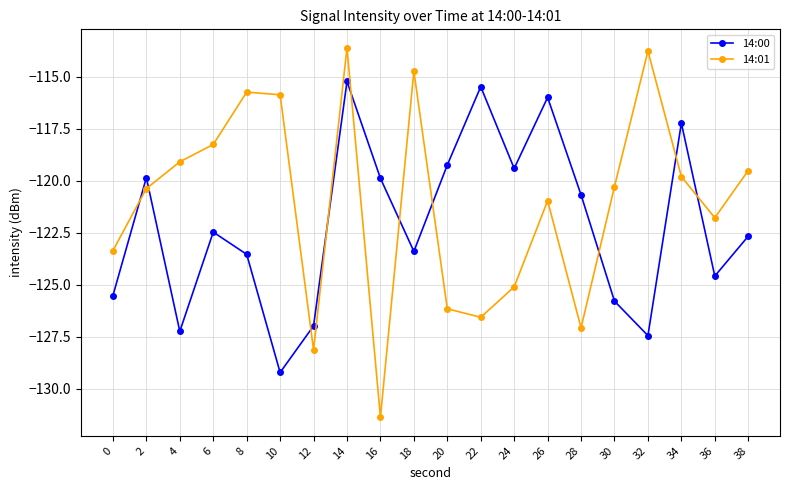

Does the chart have visible grid lines?

Yes